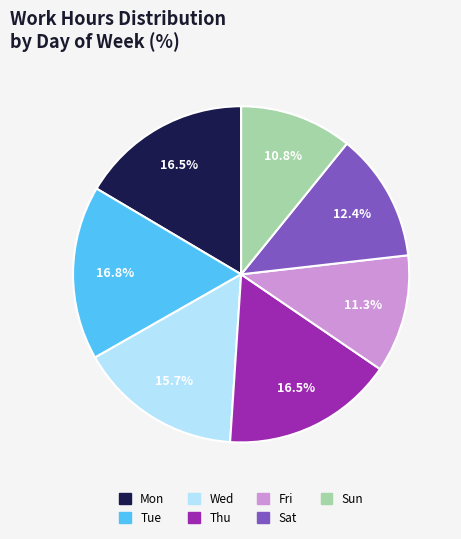

Is there any slice that represents more than half of the pie?

No